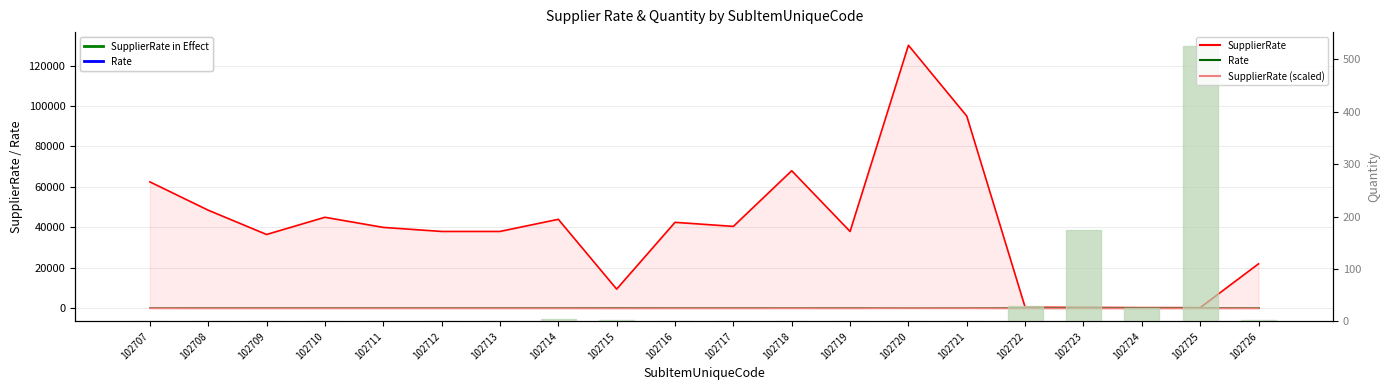

Reading left to right, what are all the values shown in this chart?

SupplierRate: 62500.0	48500.0	36500.0	45000.0	40000.0	38000.0	38000.0	44000.0	9500.0	42500.0	40500.0	68000.0	38000.0	130000.0	95000.0	550.0	450.0	350.0	350.0	22000.0
Rate: 0.0	0.0	0.0	0.0	0.0	0.0	0.0	0.0	0.0	0.0	0.0	0.0	0.0	0.0	0.0	0.0	0.0	0.0	0.0	0.0
SupplierRate (scaled): 62.5	48.5	36.5	45.0	40.0	38.0	38.0	44.0	9.5	42.5	40.5	68.0	38.0	130.0	95.0	0.6	0.5	0.3	0.3	22.0
Quantity: 1.0	1.0	1.0	1.0	1.0	1.0	1.0	5.0	2.0	1.0	1.0	1.0	1.0	1.0	1.0	30.0	175.0	25.0	525.0	2.0